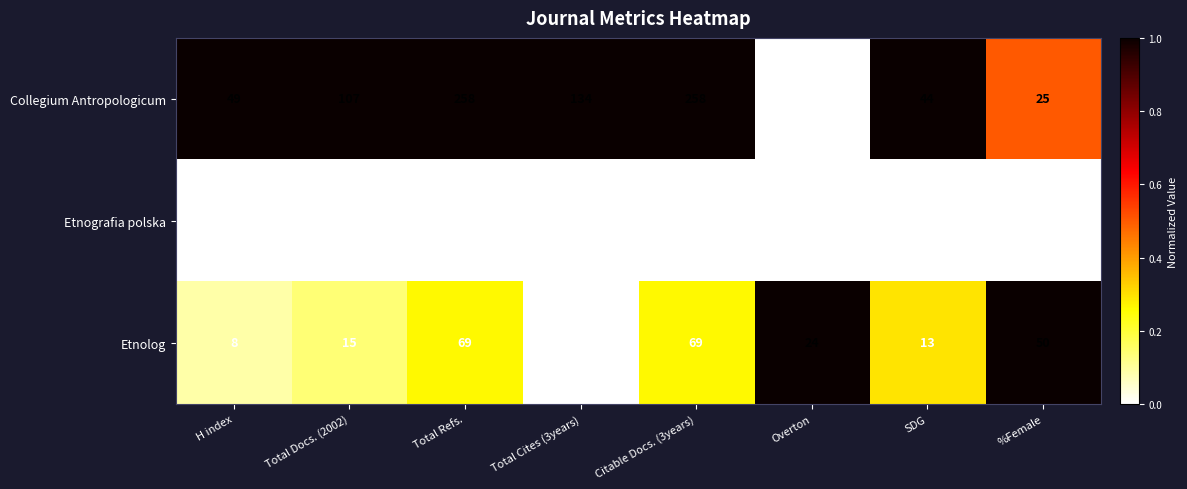

What is the spread (max minus min) of values at Total Cites (3years)?

134